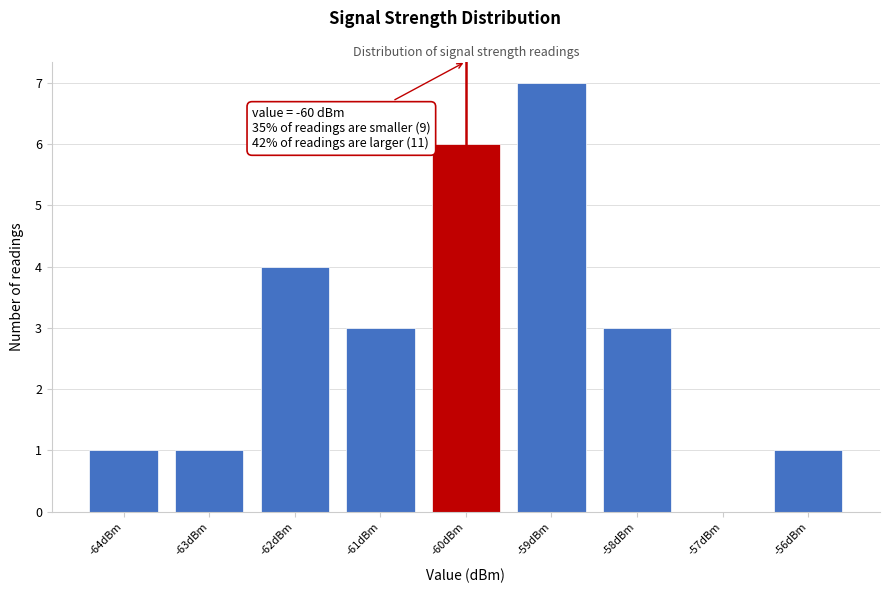

Which range on the x-axis has the tallest bar?

-59.5 to -58.5